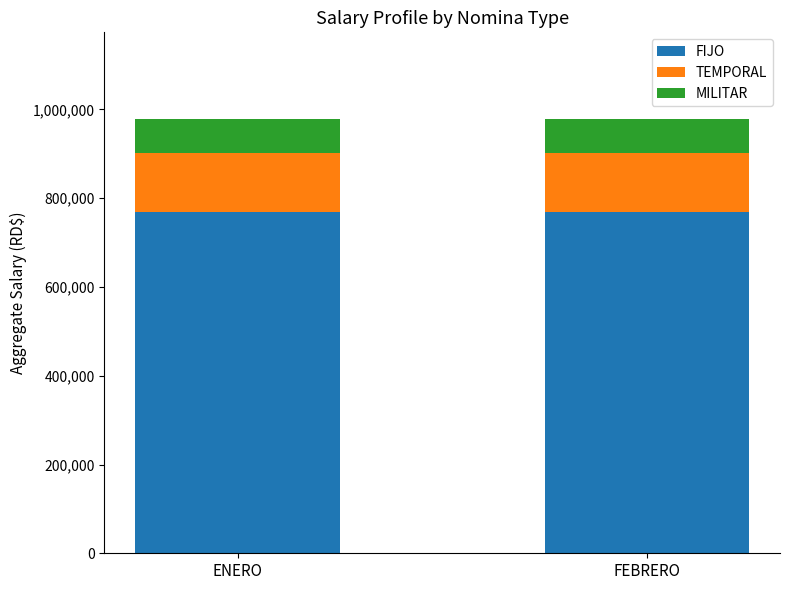

What is the highest value of the FIJO series?

769586.4